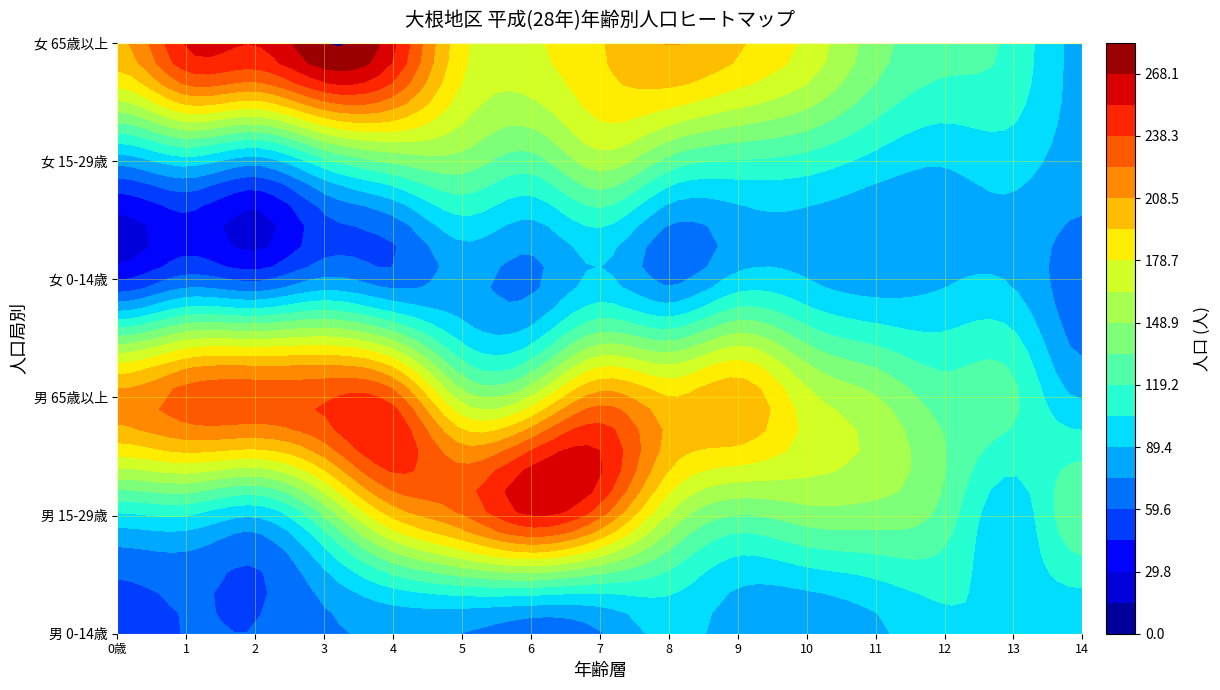

The 65 series shows 465 at 6. True or false?

False